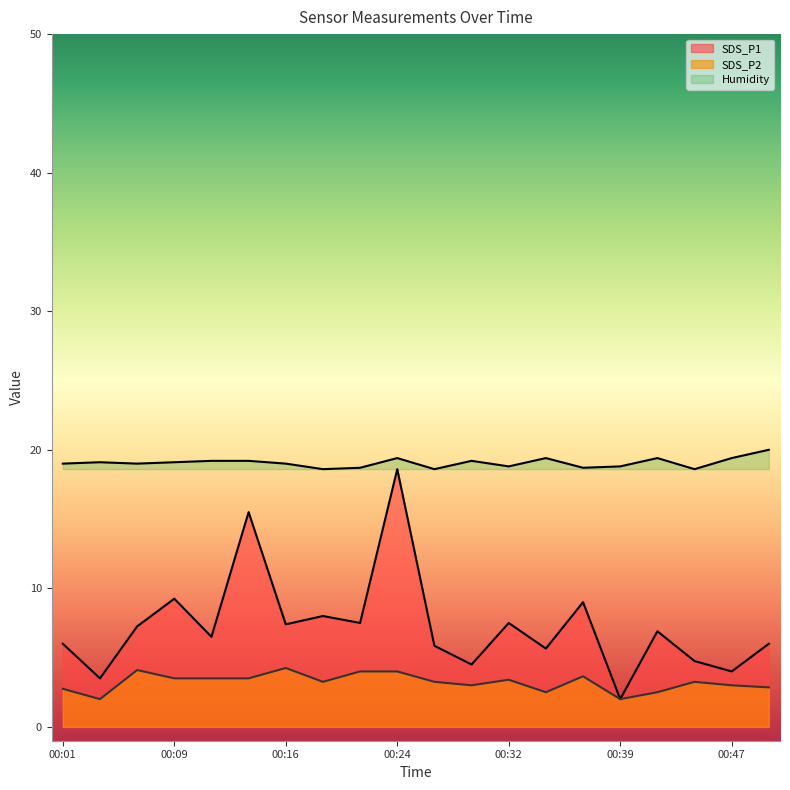

Rank the series at 00:37 from highest to lowest value.

Humidity, SDS_P1, SDS_P2